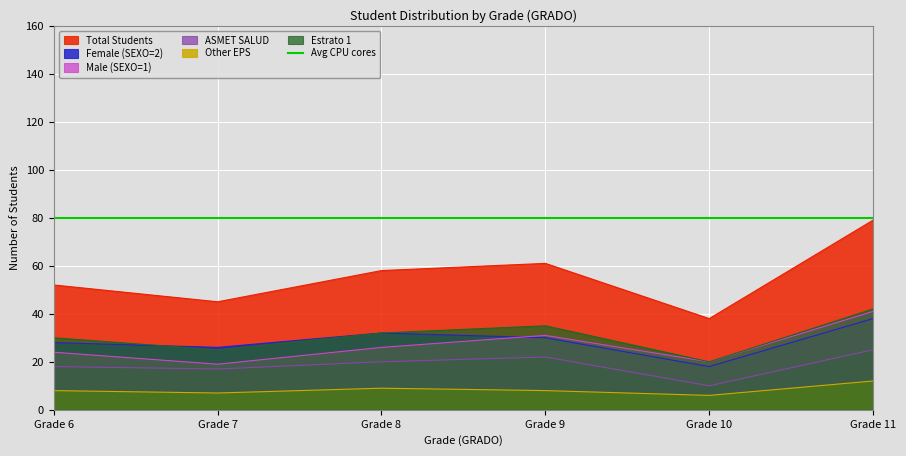

What is the approximate value of Male (SEXO=1) at Grade 8, to the nearest 5?

25